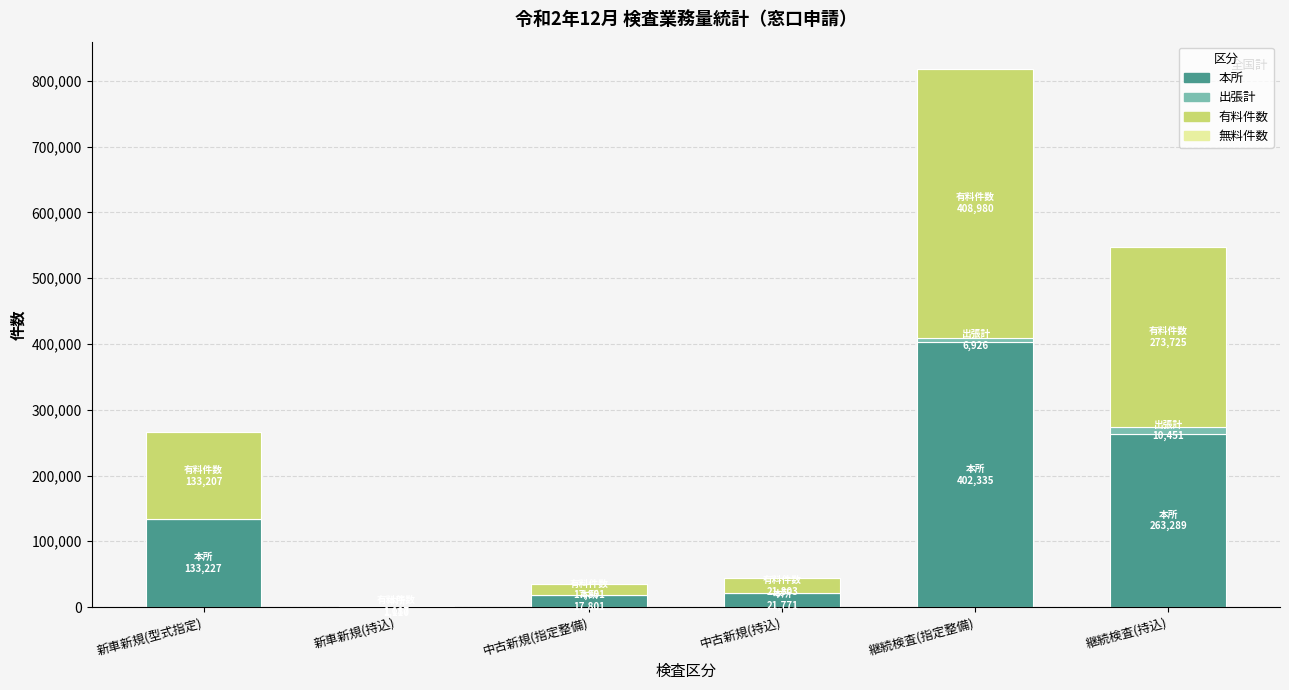

At which label does 本所 reach its peak?

継続検査(指定整備)